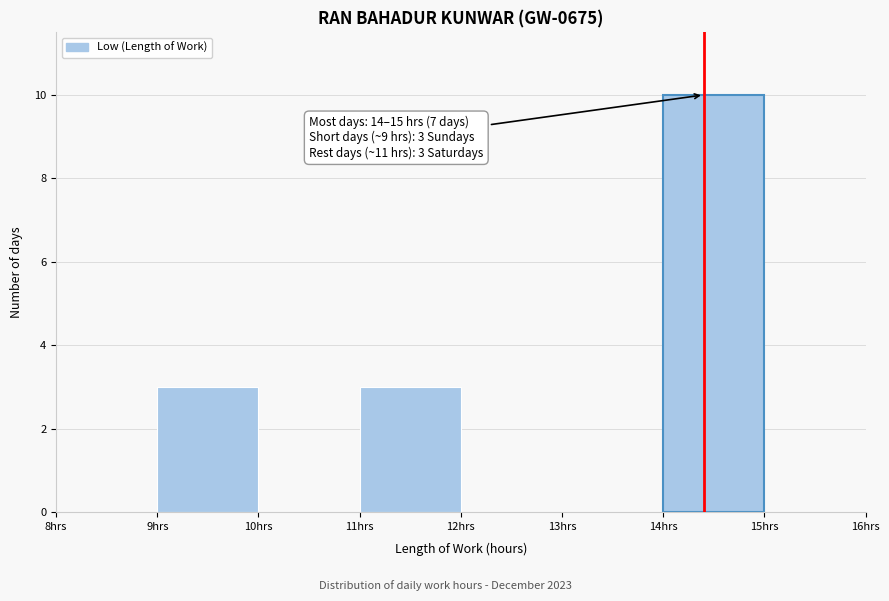

Which range on the x-axis has the tallest bar?

14 to 15